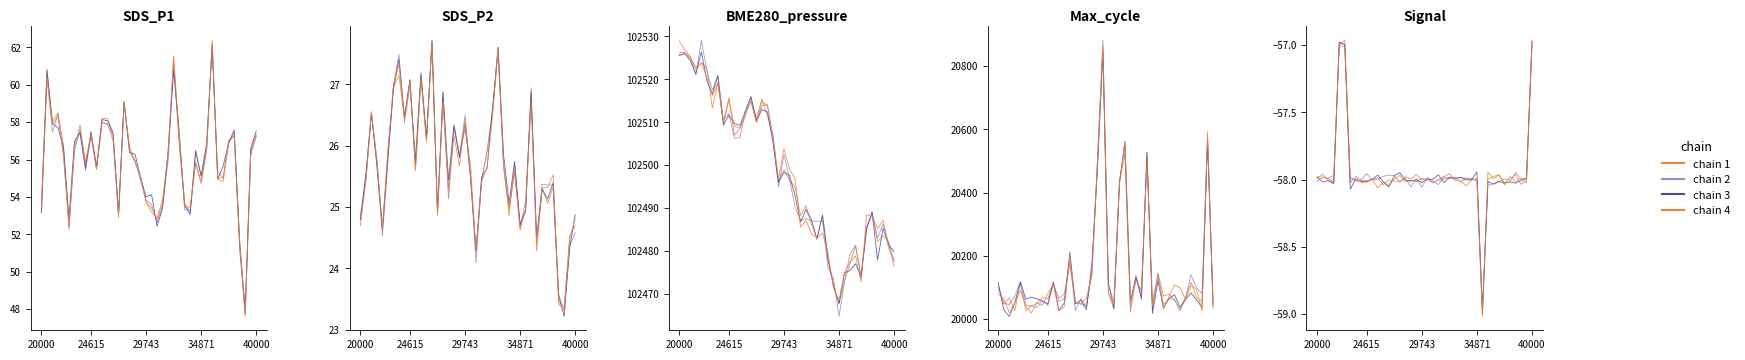

What is the approximate value of chain 4 at 38?

-58.0